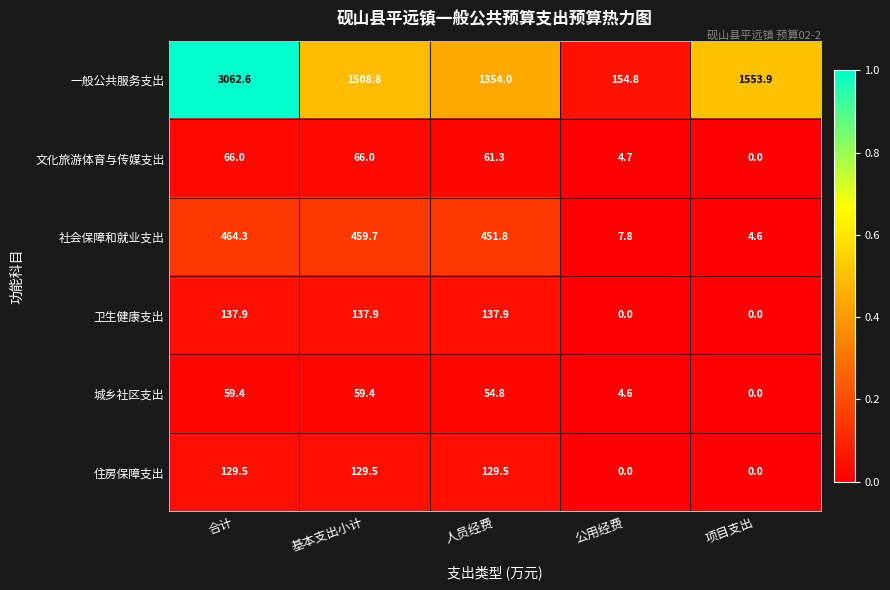

Reading left to right, list all the values displayed in this chart.

一般公共服务支出: 3062.6	1508.8	1354.0	154.8	1553.9
文化旅游体育与传媒支出: 66.0	66.0	61.3	4.7	0.0
社会保障和就业支出: 464.3	459.7	451.8	7.8	4.6
卫生健康支出: 137.9	137.9	137.9	0.0	0.0
城乡社区支出: 59.4	59.4	54.8	4.6	0.0
住房保障支出: 129.5	129.5	129.5	0.0	0.0